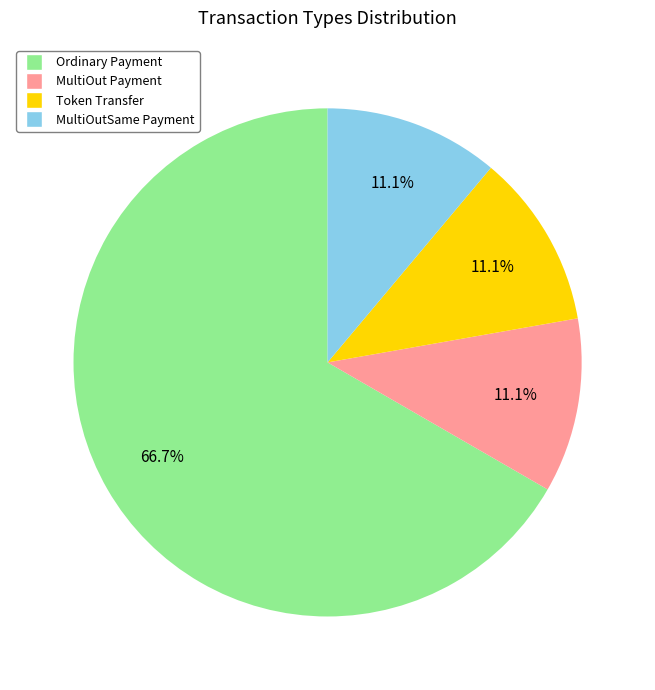

Is the sum of MultiOut Payment and MultiOutSame Payment greater than half?

No